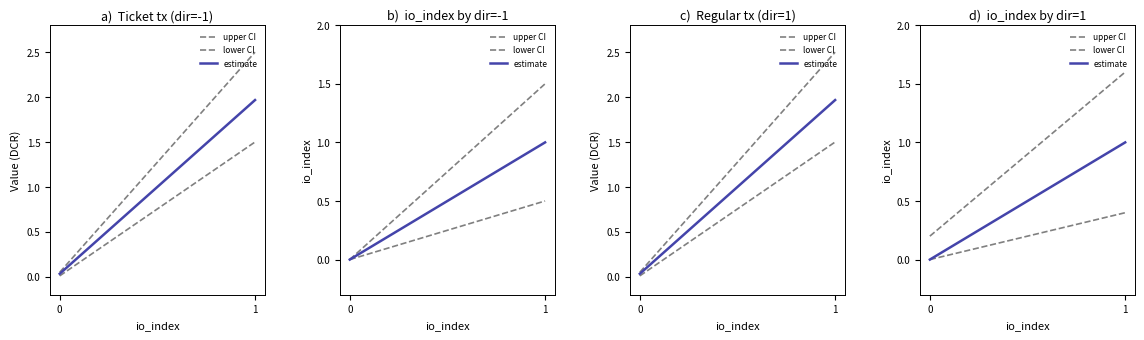

What is the difference between the estimate values at 1 and 0?

1.0